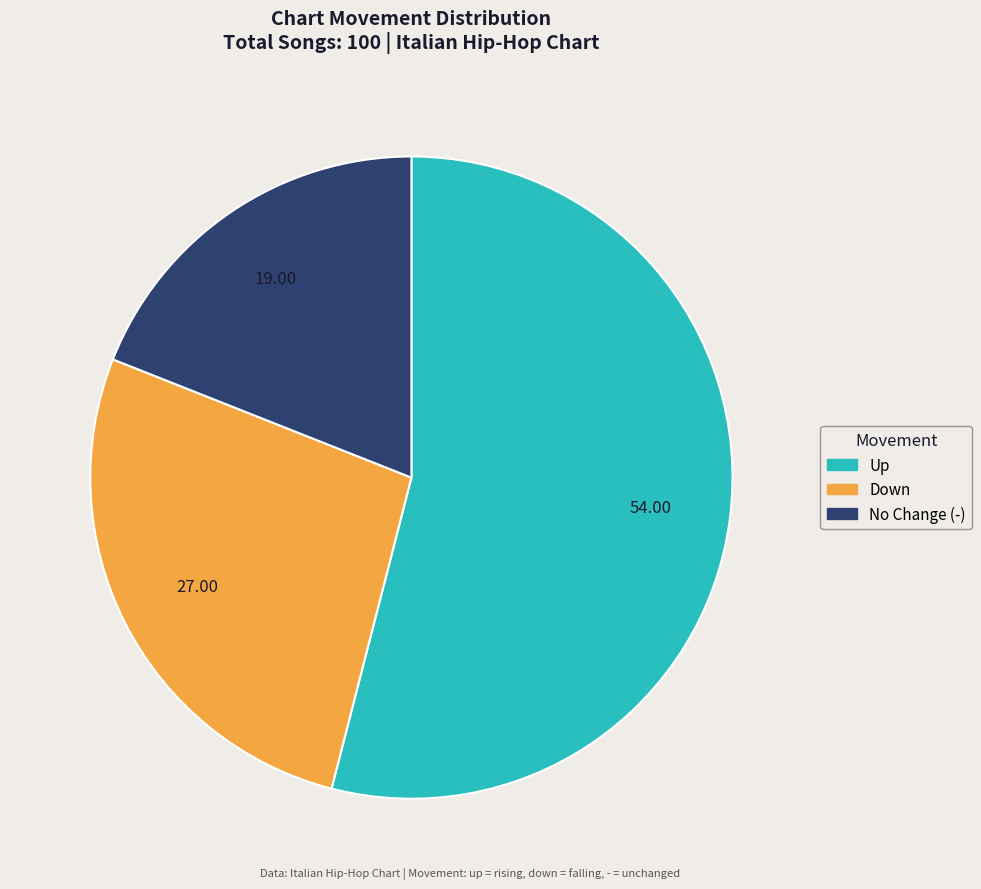

Does any single category account for the majority?

Yes